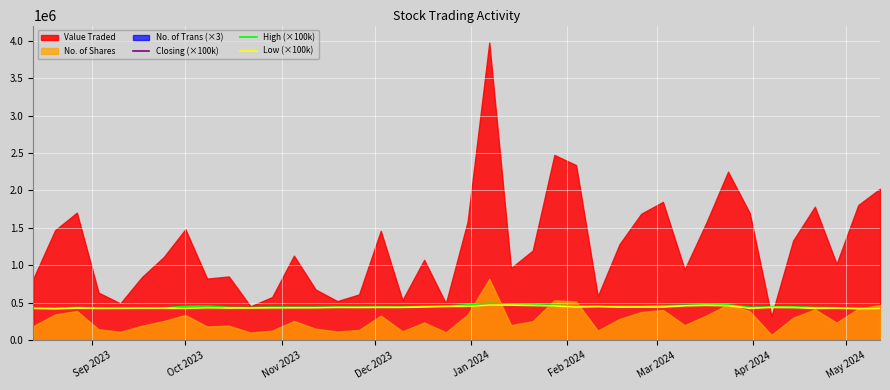

What is the maximum value for High (×100k)?

494000.0